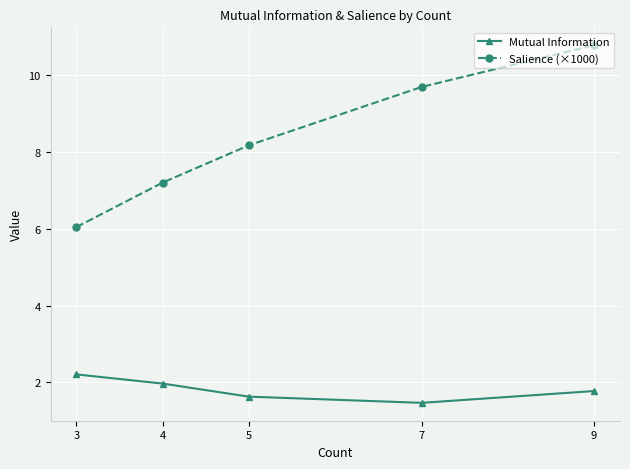

True or false: Mutual Information has a value of 0.8 at 9.

False